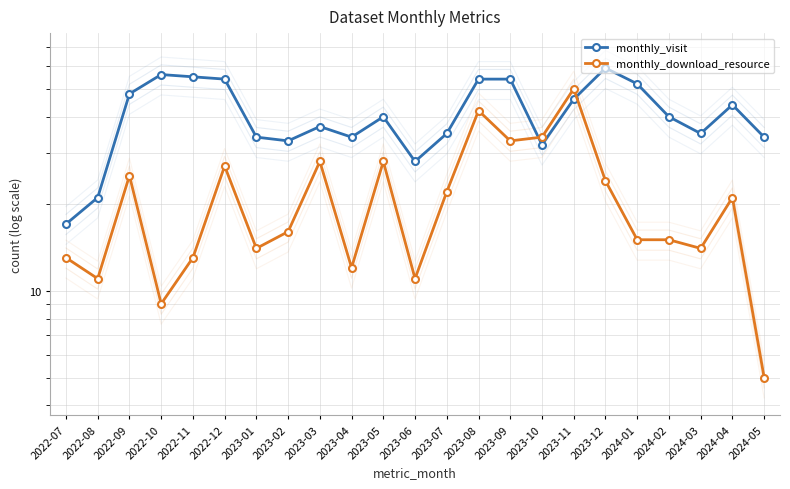

True or false: monthly_download_resource has a value of 21 at 2024-04.

True